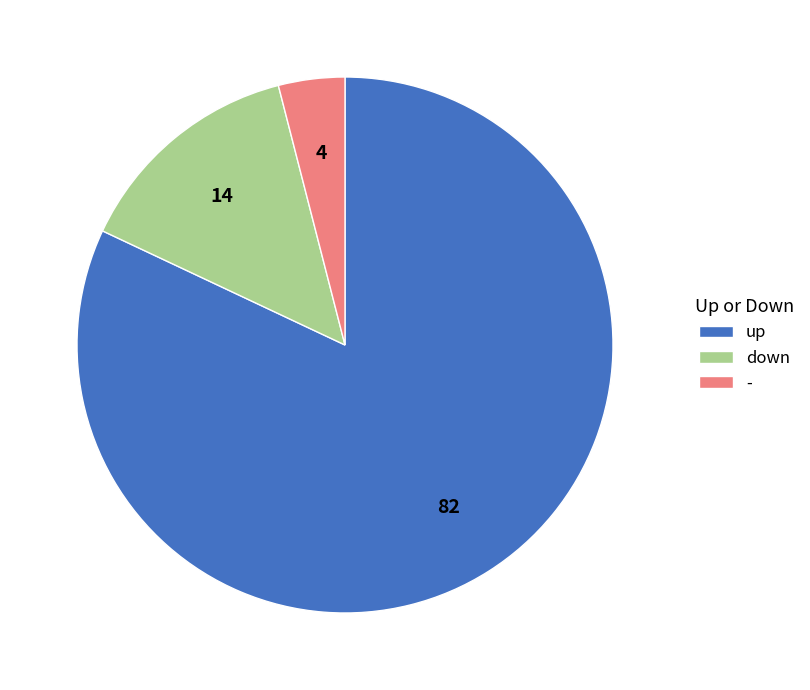

Which slice represents more than half of the pie?

up